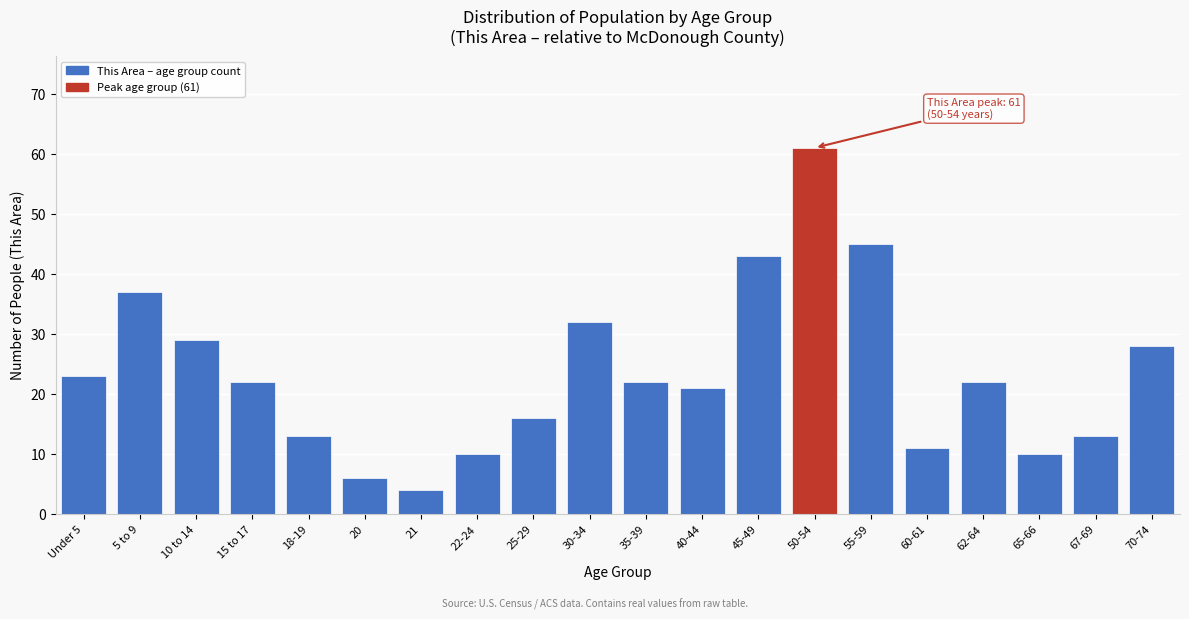

Reading left to right, transcribe all the data shown in this chart.

23	37	29	22	13	6	4	10	16	32	22	21	43	61	45	11	22	10	13	28